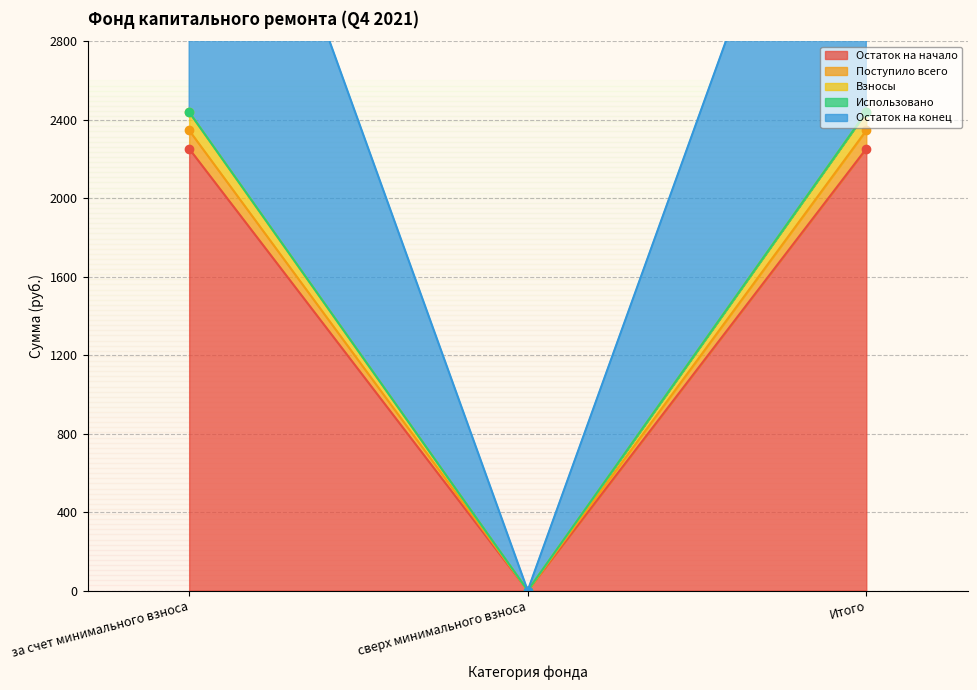

Between за счет минимального взноса and Итого, which series saw the biggest shift?

Остаток на начало